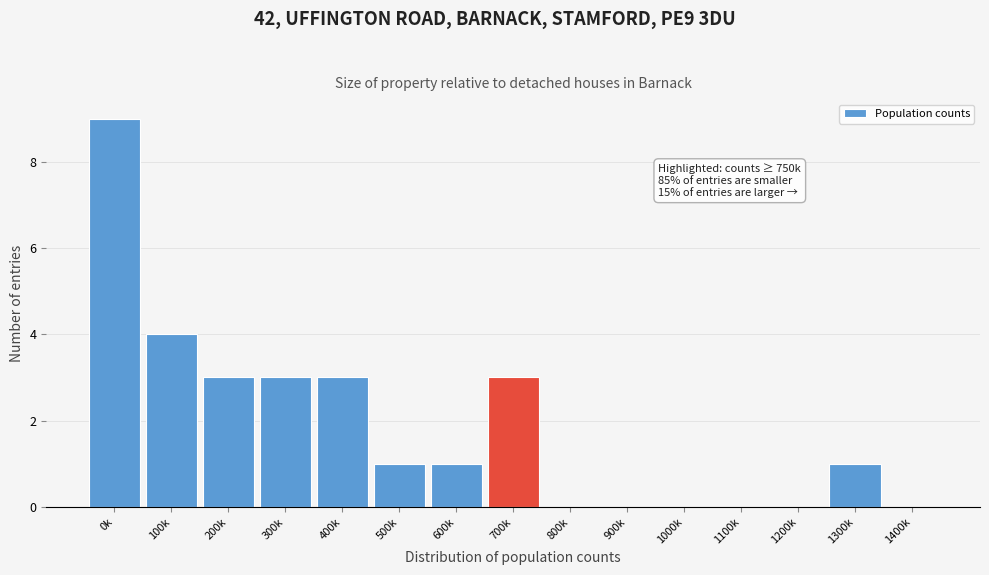

Reading left to right, transcribe all the data shown in this chart.

0k=9	100k=4	200k=3	300k=3	400k=3	500k=1	600k=1	700k=3	800k=0	900k=0	1000k=0	1100k=0	1200k=0	1300k=1	1400k=0